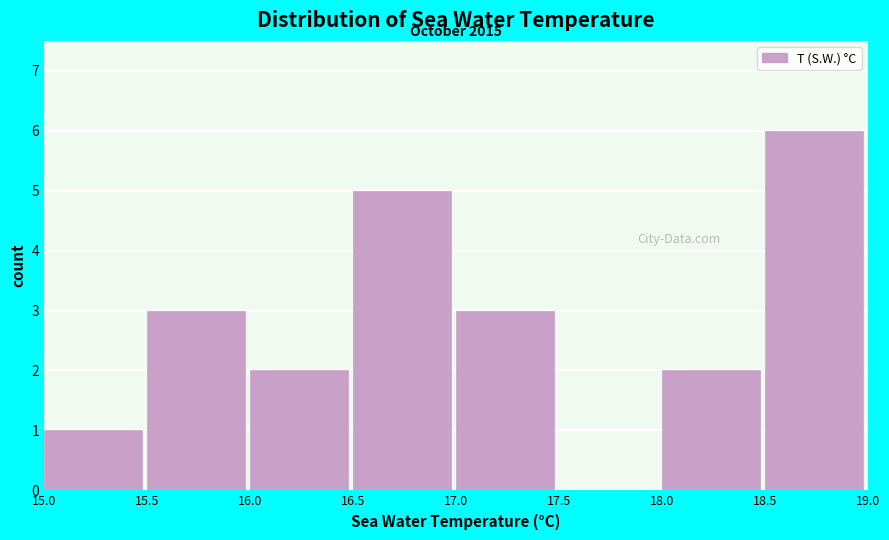

Which range on the x-axis has the tallest bar?

18.5 to 19.0